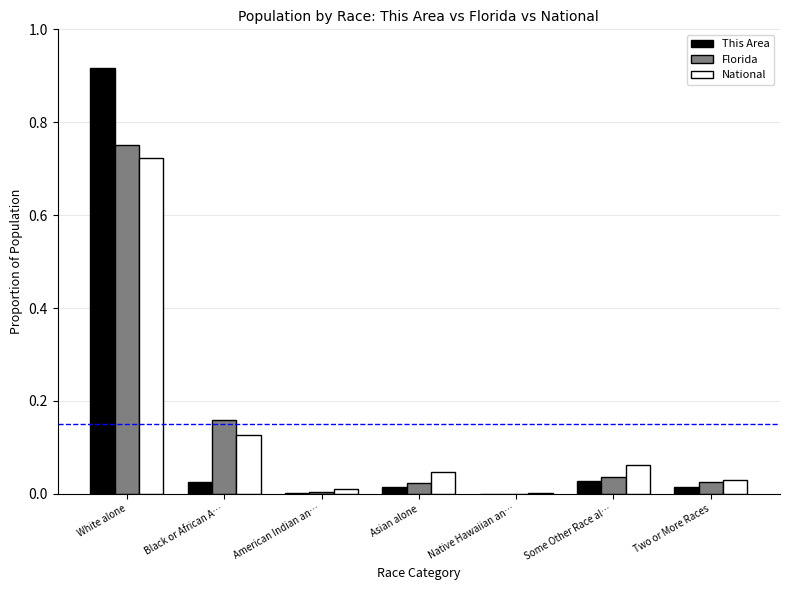

Which series changed the most between Black or African A… and American Indian an…?

Florida